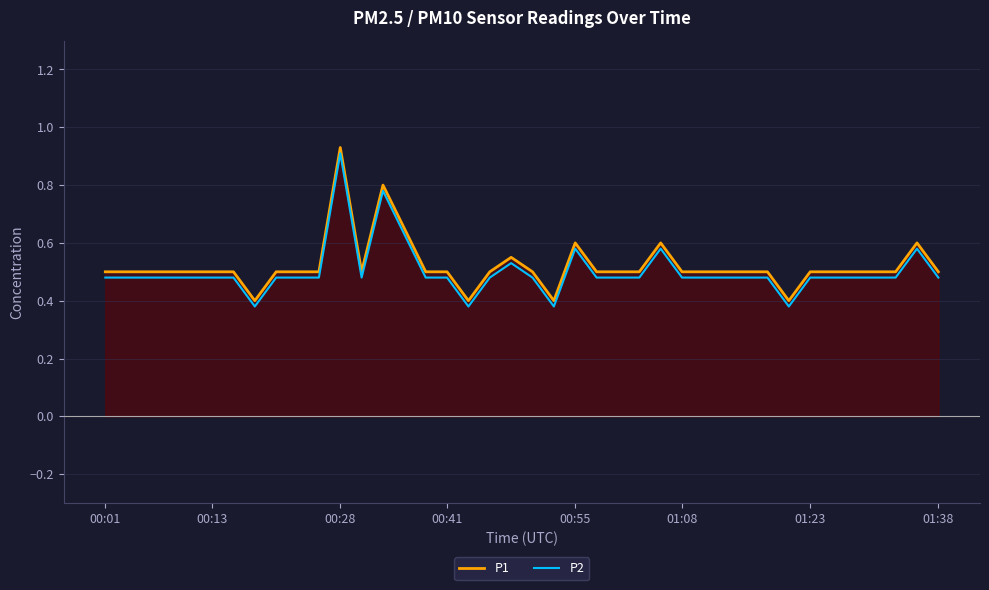

What is the difference between the maximum and minimum values in the P1 series?

0.5